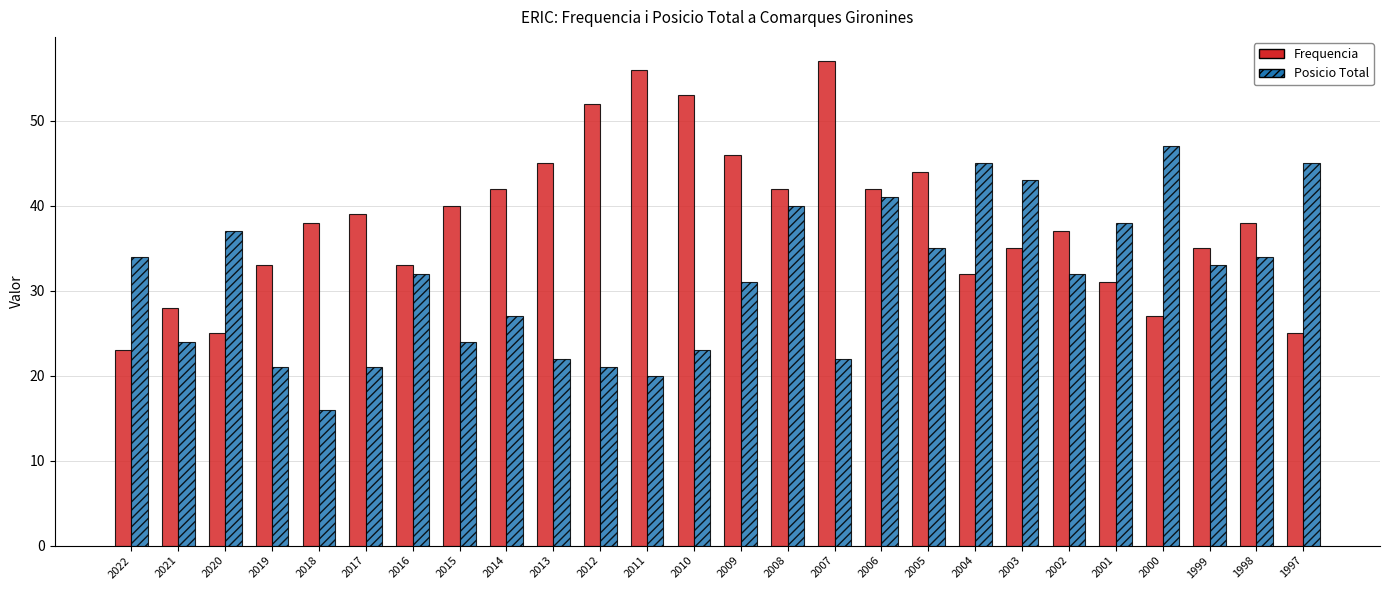

What is the value of the Frequencia bar at the 17th from the left?

42